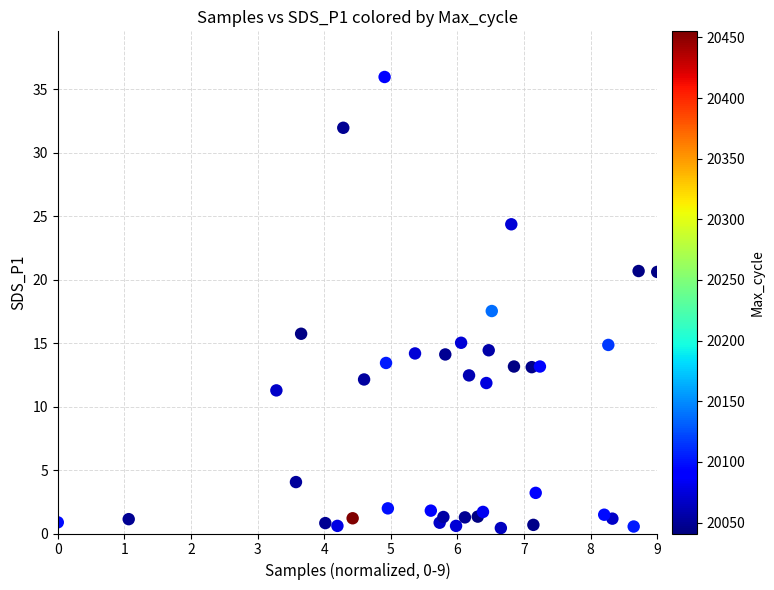

What Y value in the scatter plot is closest to 18?

17.5